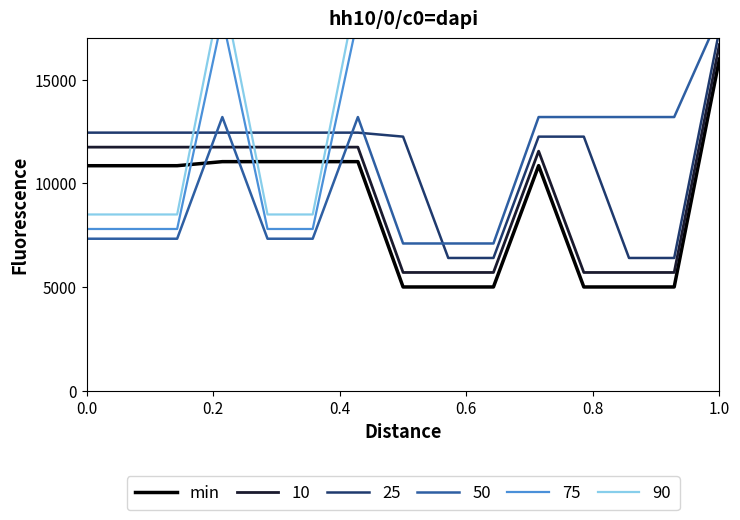

How many interior local valleys (lower than both neighbors) does the data have?

2